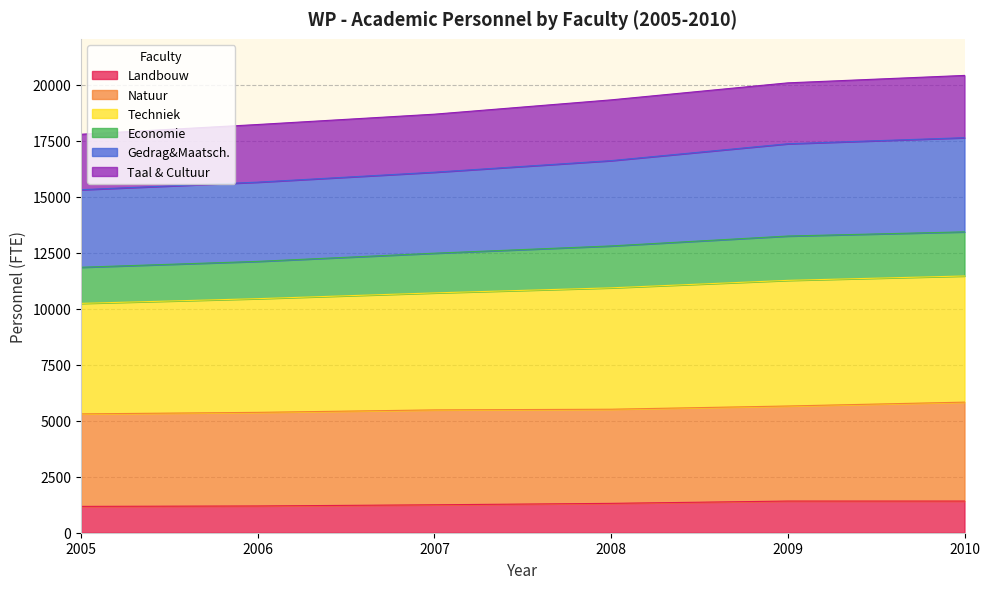

True or false: Landbouw and Gedrag&Maatsch. cross at least once.

False